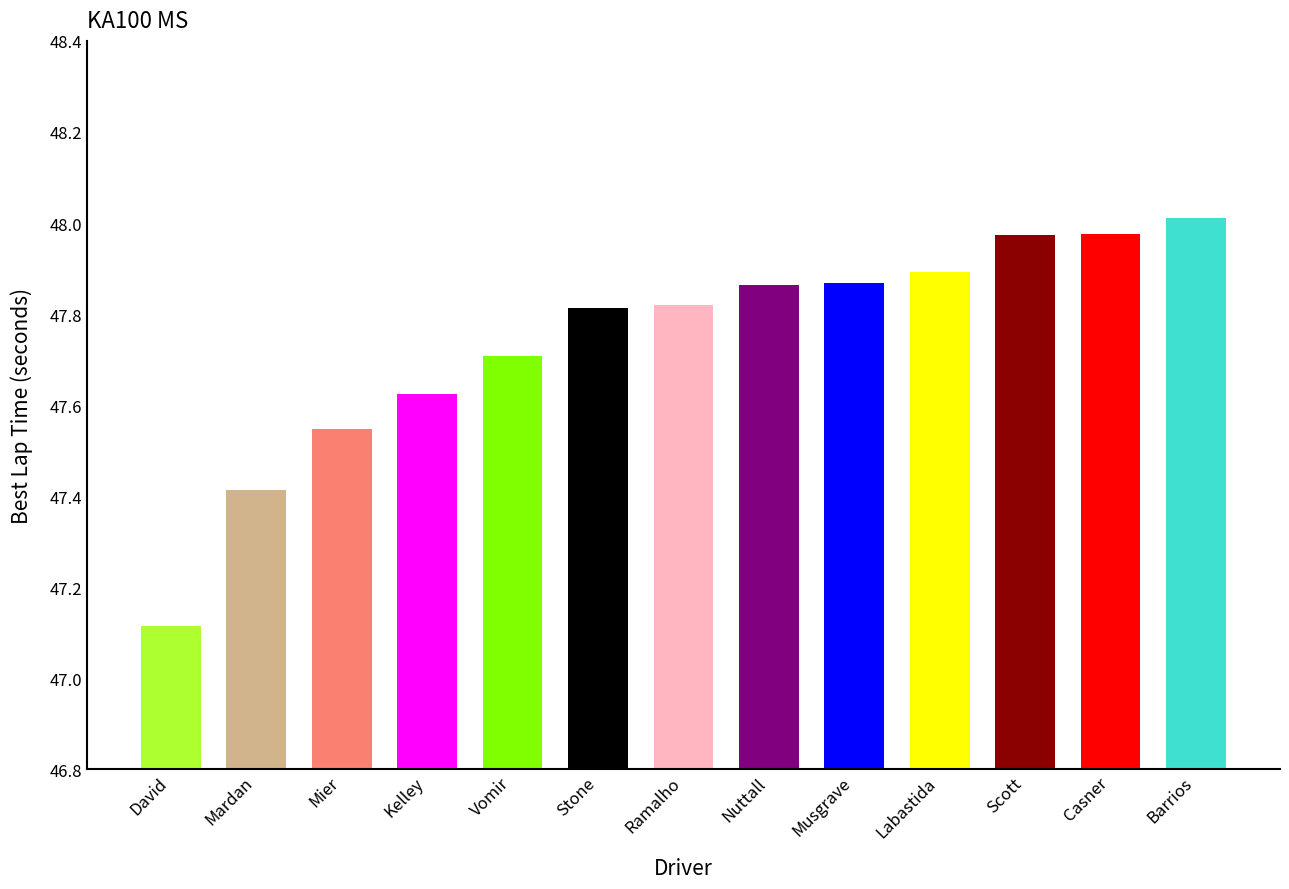

What is the smallest value displayed?

47.1